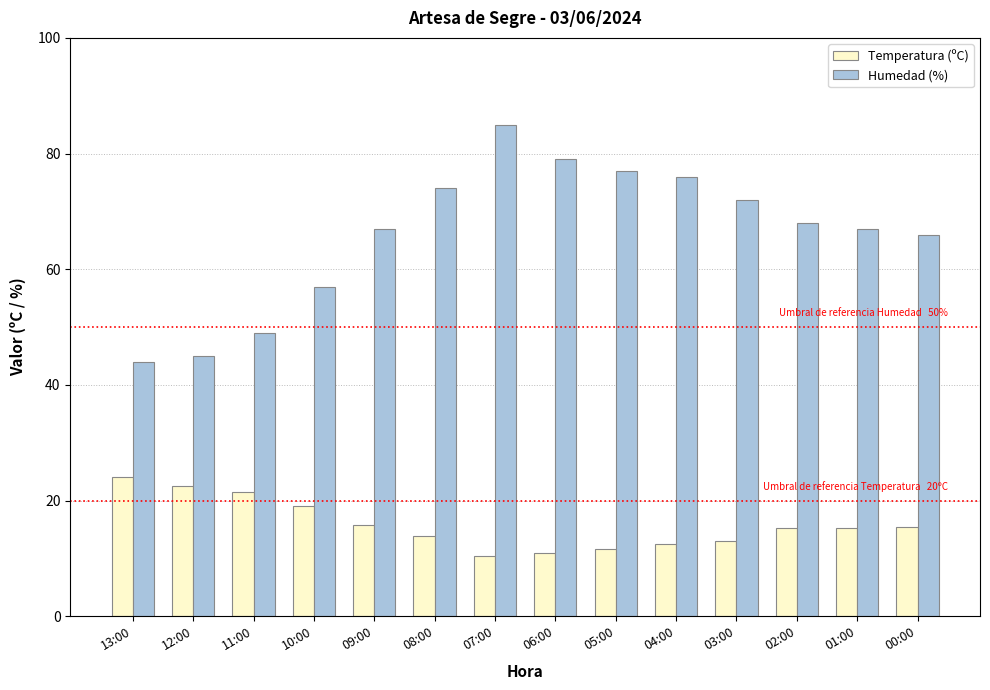

Which series changed the most between 13:00 and 05:00?

Humedad (%)